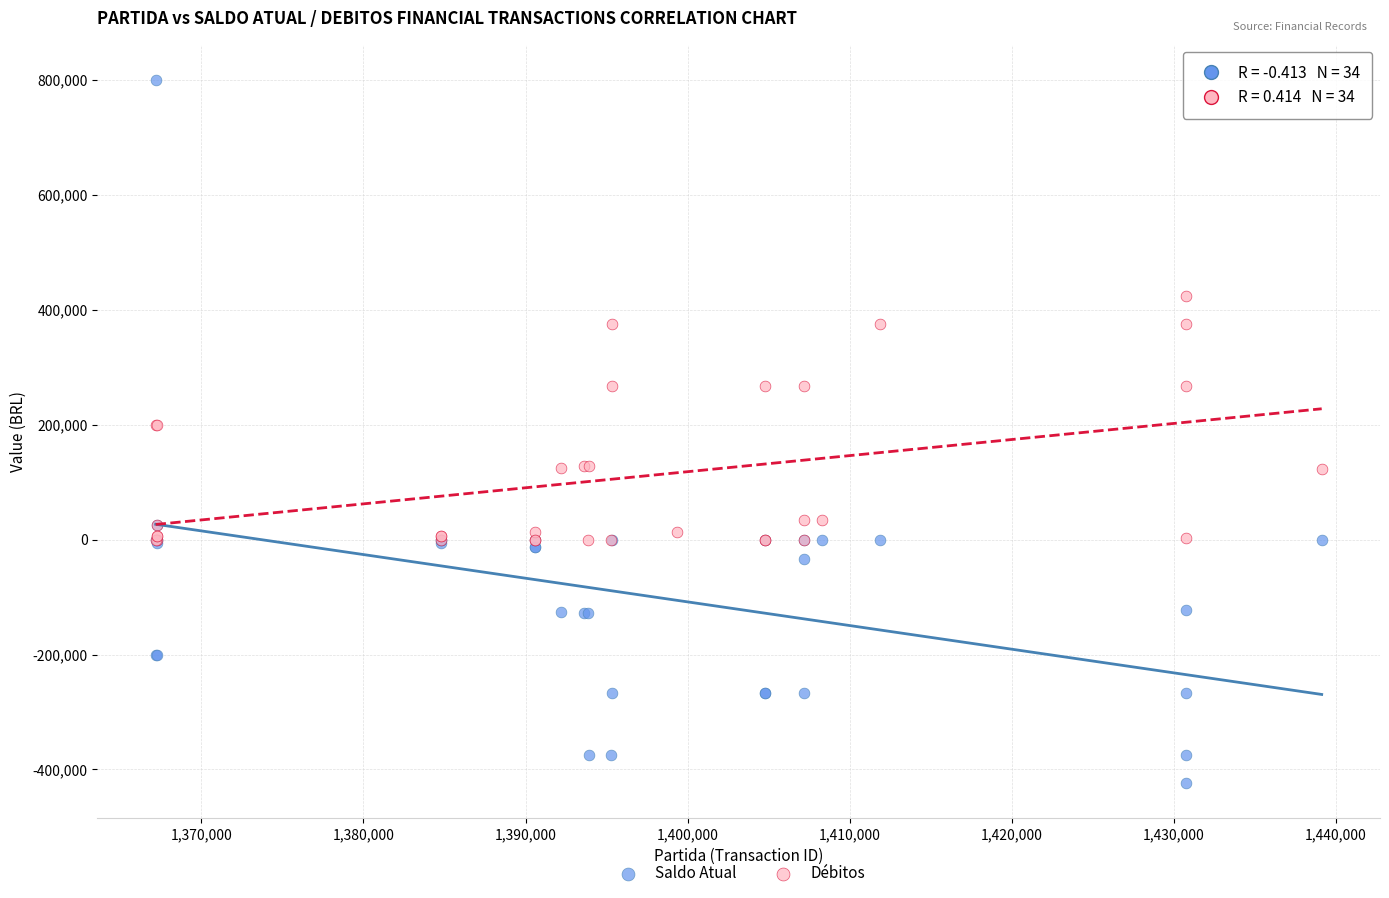

Which series has the widest spread of Y values?

Saldo Atual